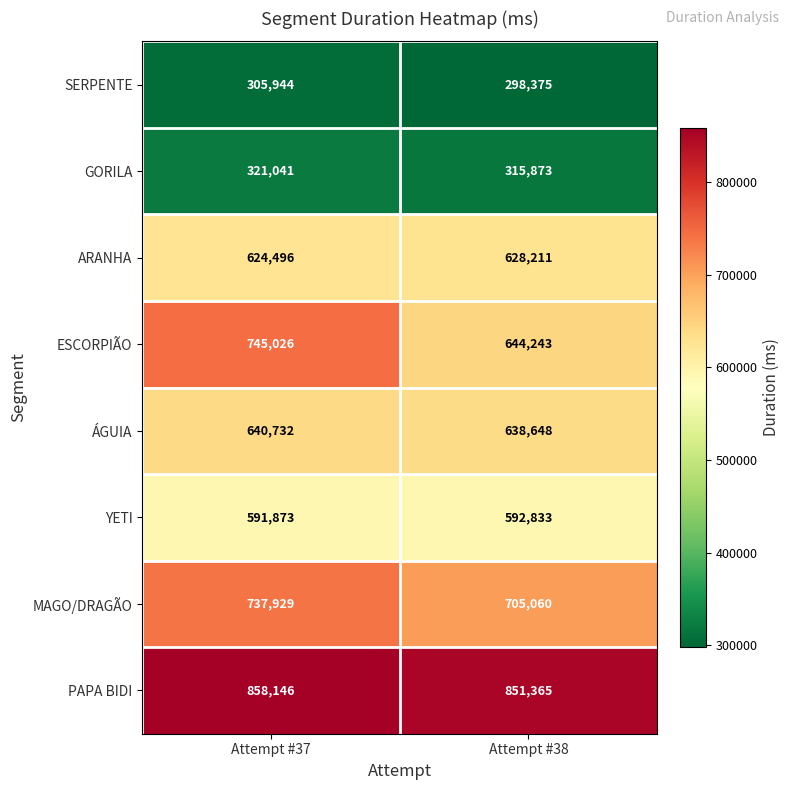

What is the total value across all series at Attempt #38?

4674608